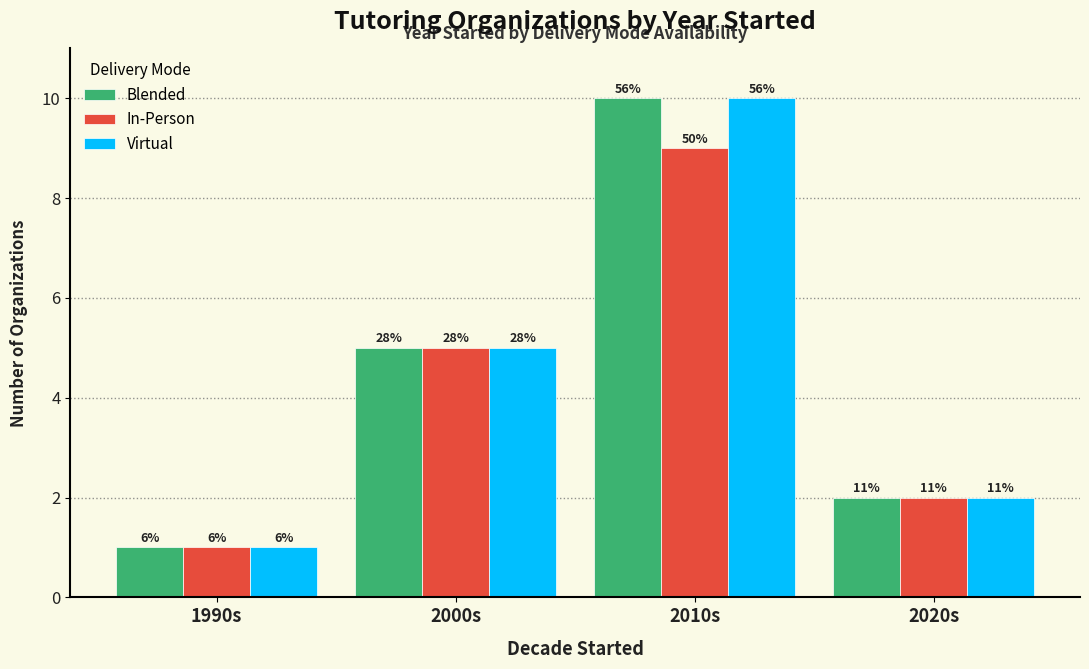

What is the maximum value for Virtual?

10